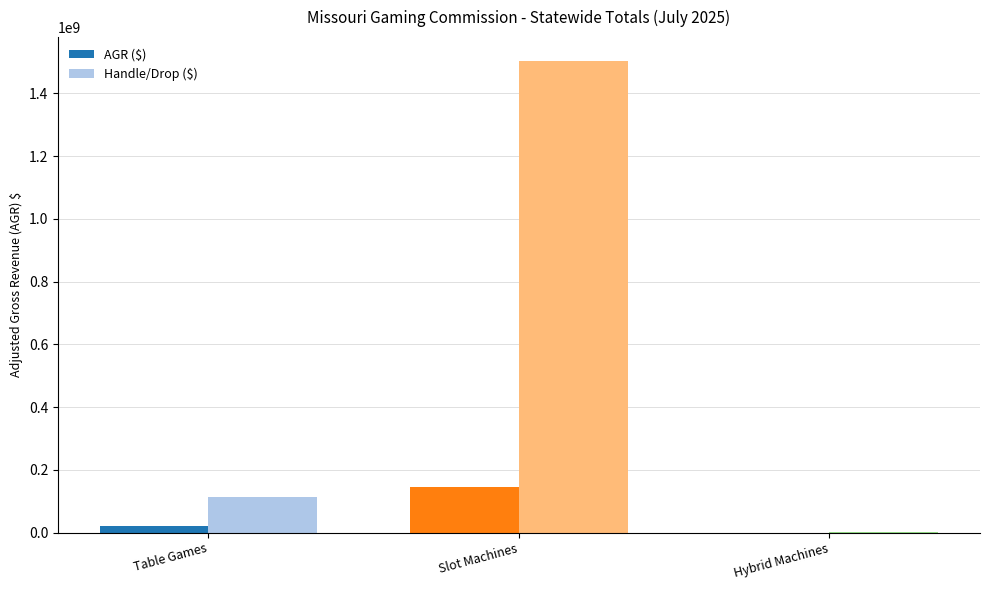

Which series has the largest total across all categories?

Handle/Drop ($)